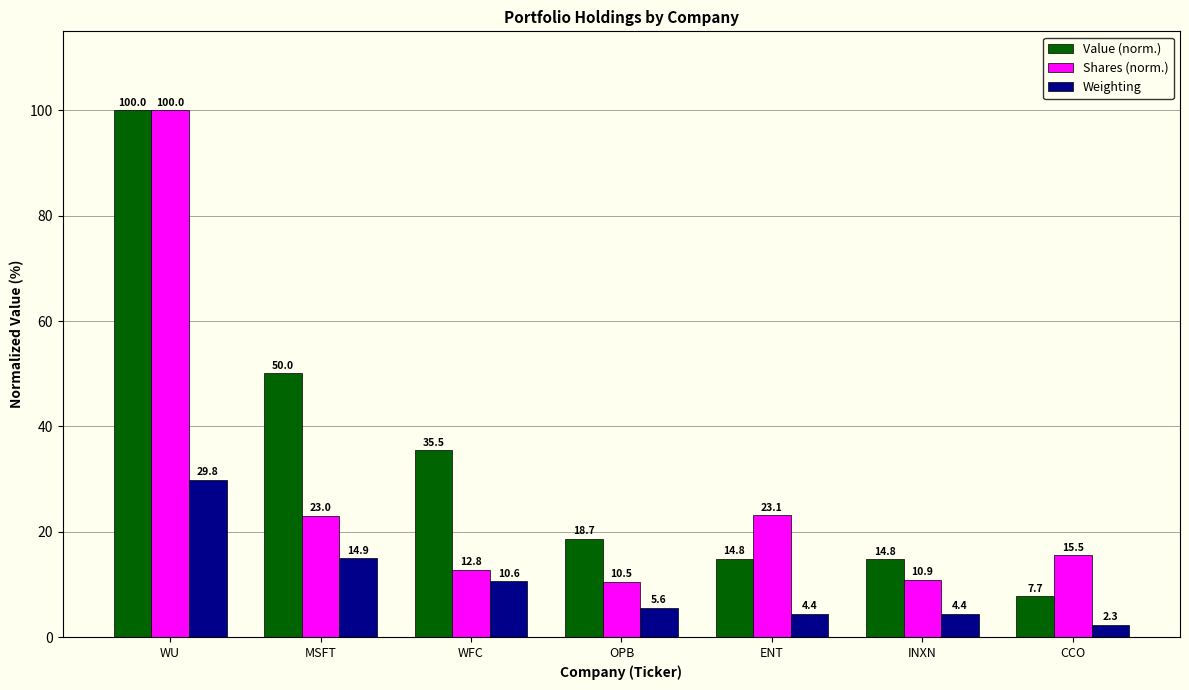

What is the sum of the Weighting values at ENT and INXN?

8.8